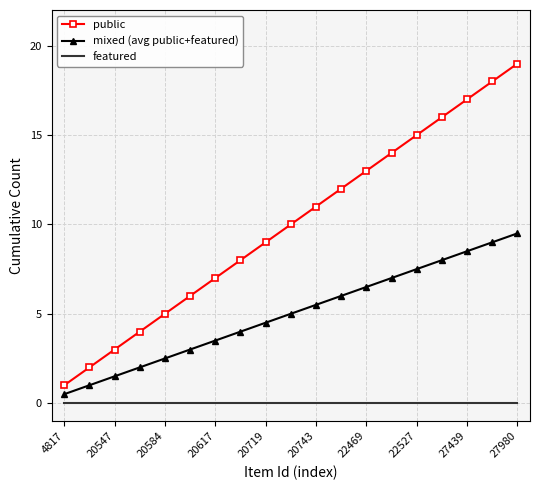

What is the minimum value for public?

1.0